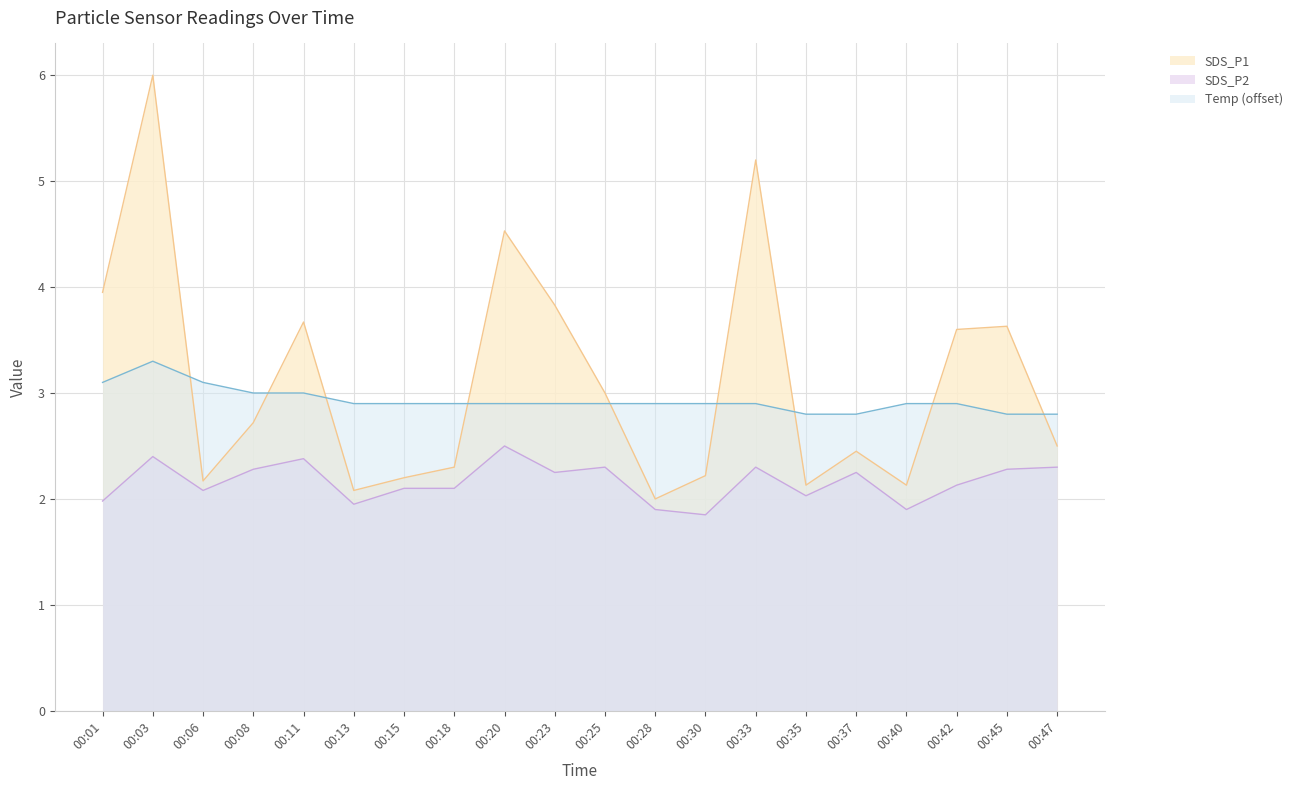

Where is the first local minimum?

00:06